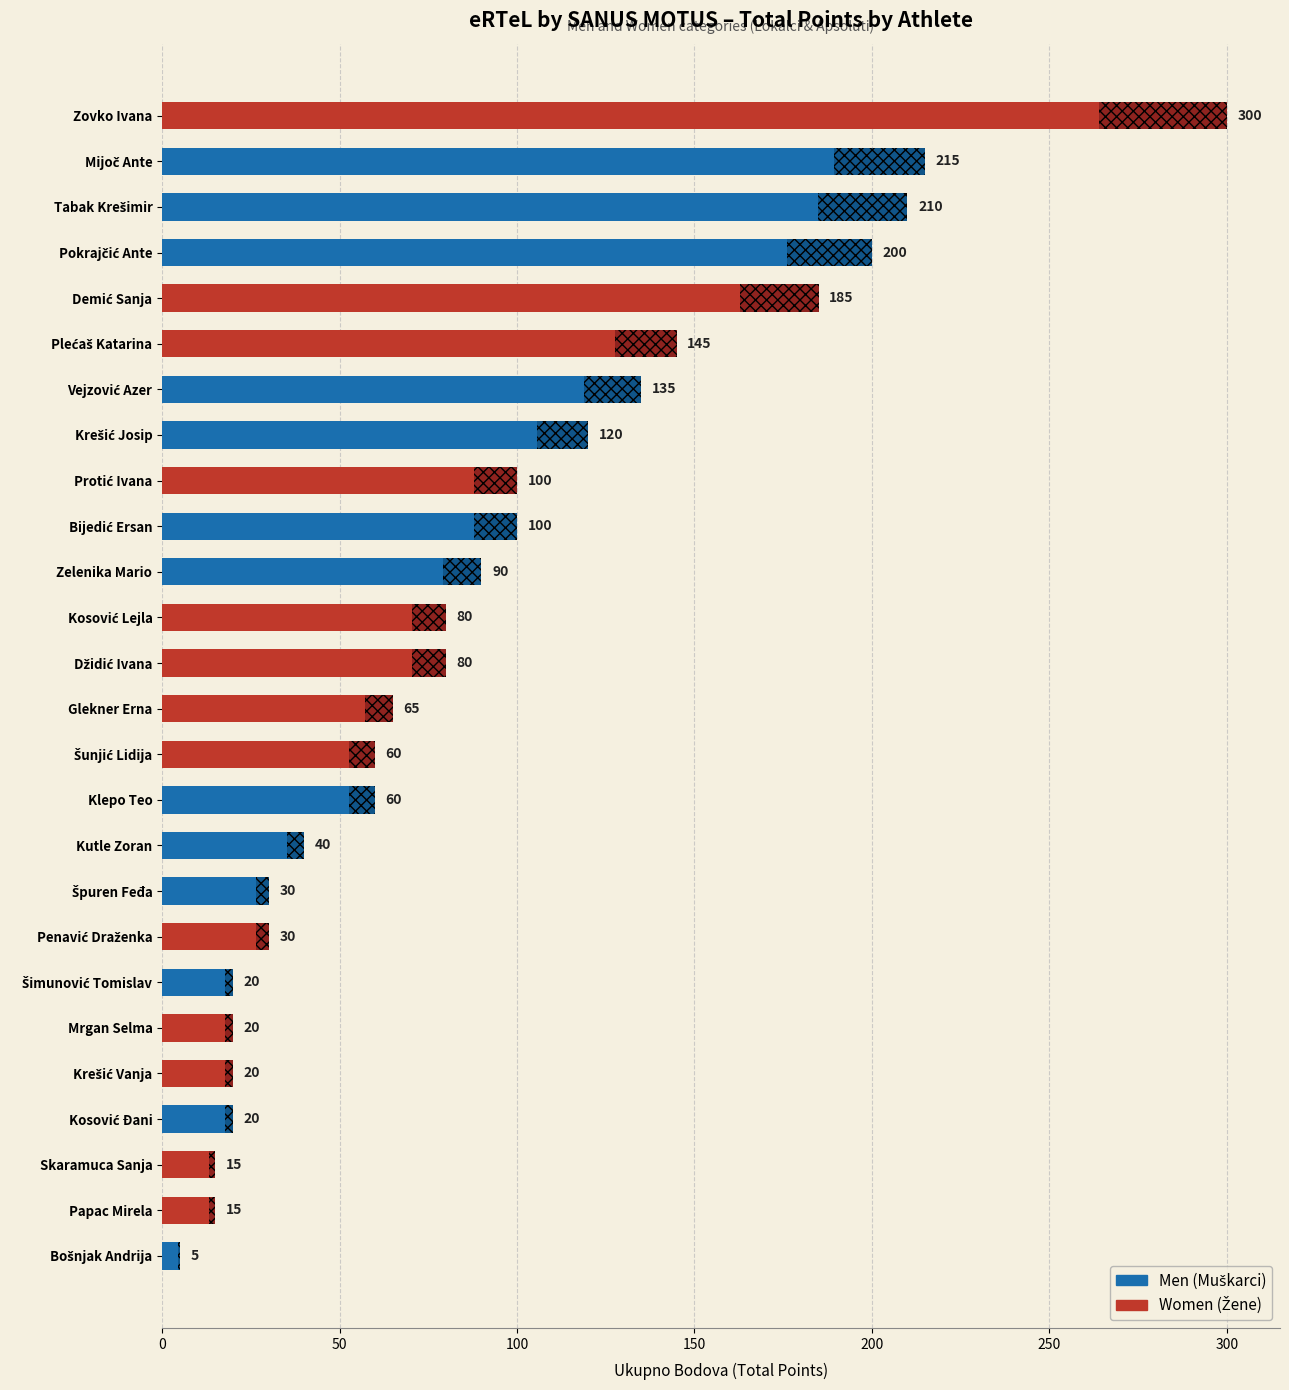

Rank the series by their maximum value, from highest to lowest.

Women, Men